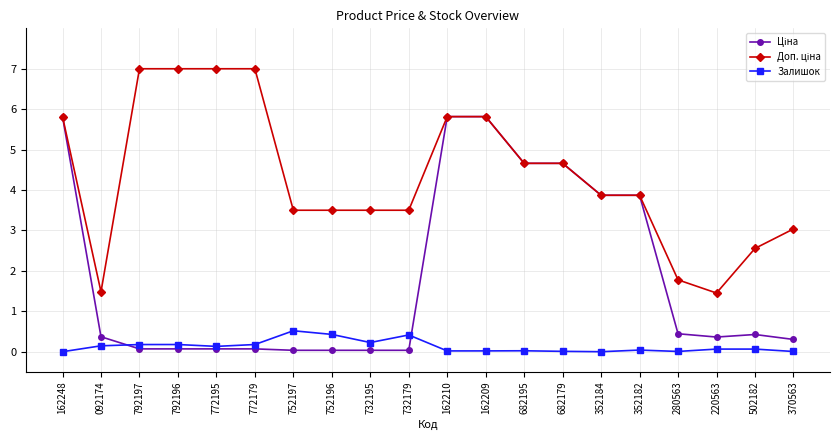

What is the label of the 19th point from the left?

502182